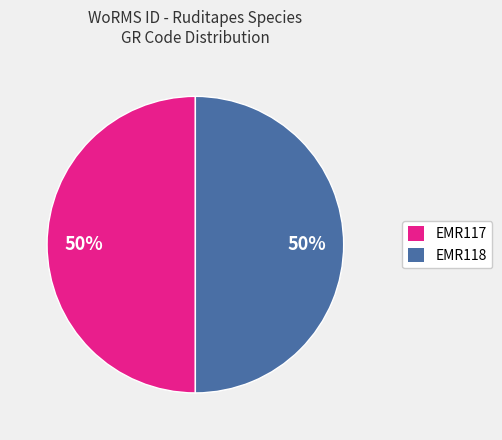

To the nearest percent, what percentage of the pie is EMR117?

50%